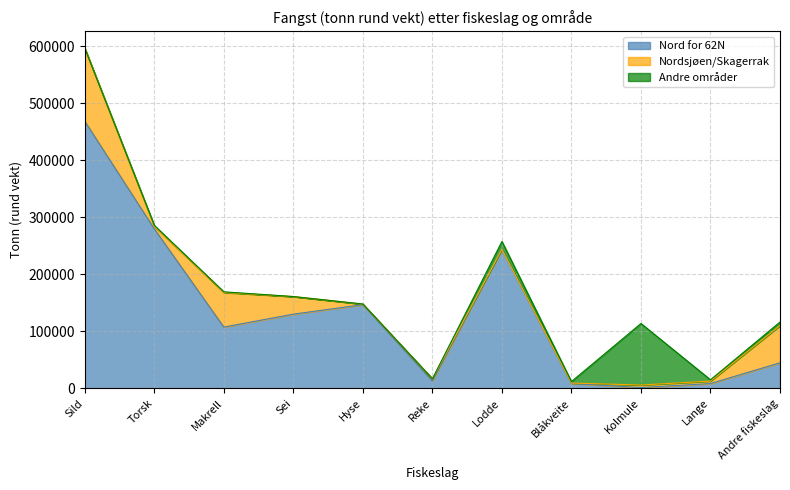

Which series has the largest range (max minus min)?

Nord for 62N